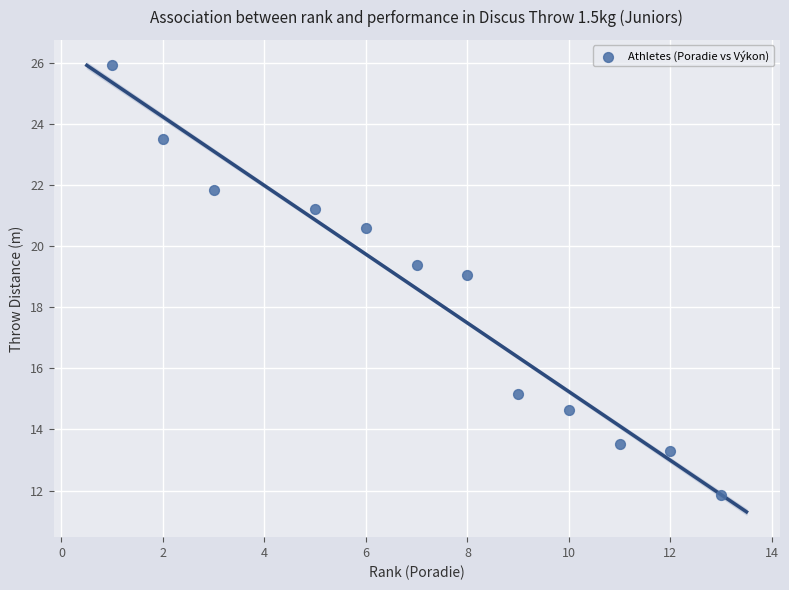

What is the average X value?

7.2